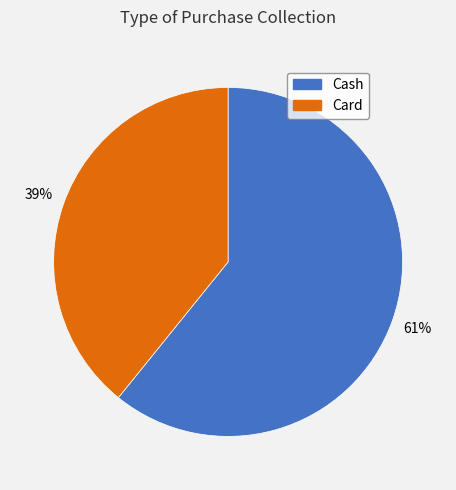

How many segments does this pie chart have?

2